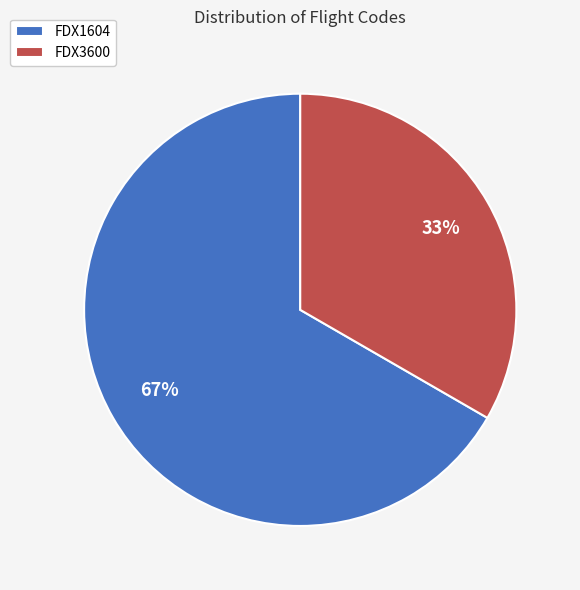

How many segments does this pie chart have?

2